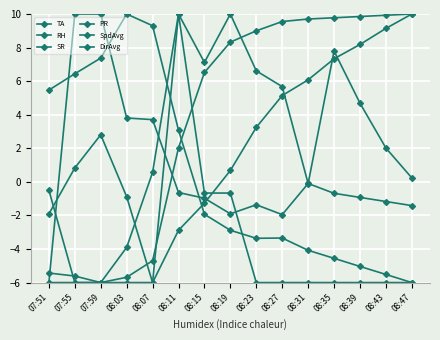

At which label is SR closest to 2?

07:59